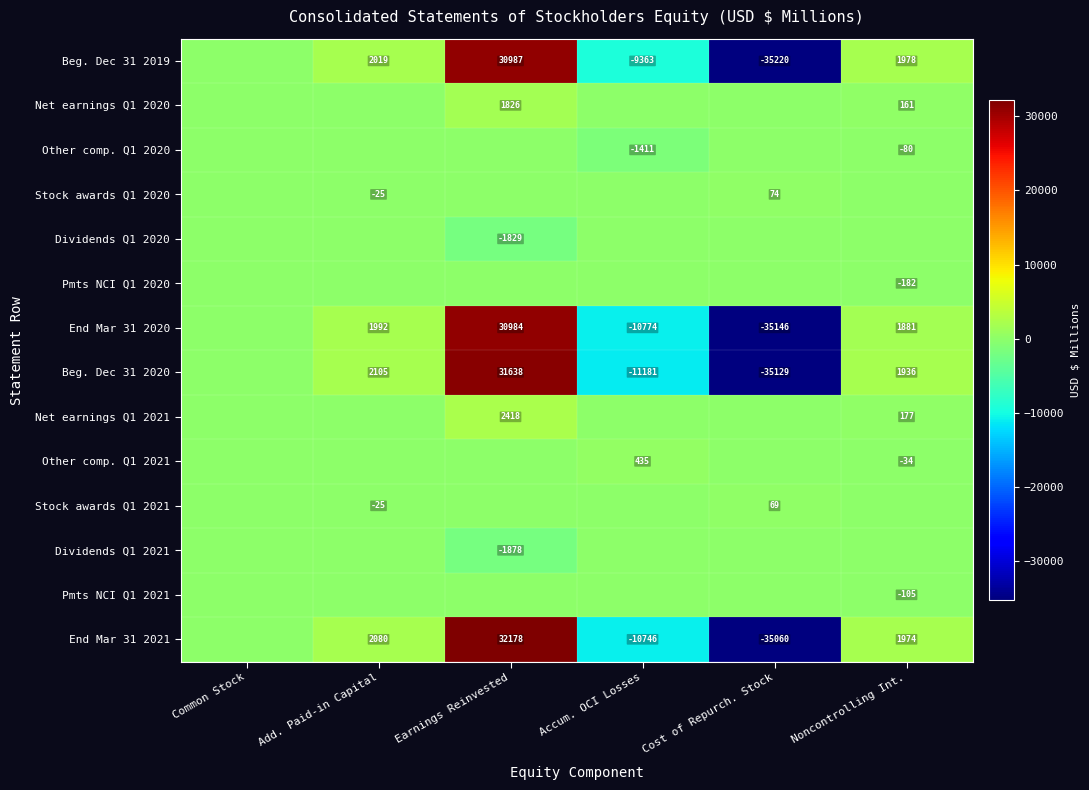

True or false: Stock awards Q1 2021 has a value of 69 at Cost of Repurch. Stock.

True